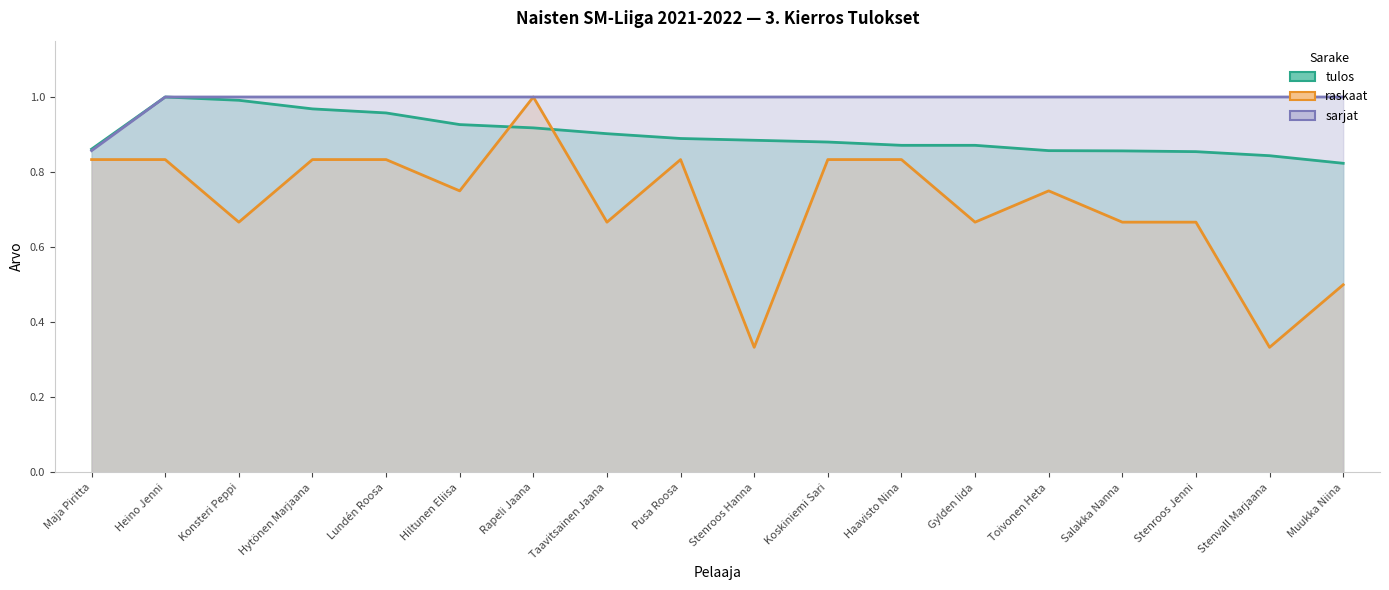

Reading right to left, transcribe all the data shown in this chart.

tulos: Muukka Niina=0.8	Stenvall Marjaana=0.8	Stenroos Jenni=0.9	Salakka Nanna=0.9	Toivonen Heta=0.9	Gylden Iida=0.9	Haavisto Nina=0.9	Koskiniemi Sari=0.9	Stenroos Hanna=0.9	Pusa Roosa=0.9	Taavitsainen Jaana=0.9	Rapeli Jaana=0.9	Hiltunen Eliisa=0.9	Lundén Roosa=1.0	Hytönen Marjaana=1.0	Konsteri Peppi=1.0	Heino Jenni=1.0	Maja Piritta=0.9
raskaat: Muukka Niina=0.5	Stenvall Marjaana=0.3	Stenroos Jenni=0.7	Salakka Nanna=0.7	Toivonen Heta=0.8	Gylden Iida=0.7	Haavisto Nina=0.8	Koskiniemi Sari=0.8	Stenroos Hanna=0.3	Pusa Roosa=0.8	Taavitsainen Jaana=0.7	Rapeli Jaana=1.0	Hiltunen Eliisa=0.8	Lundén Roosa=0.8	Hytönen Marjaana=0.8	Konsteri Peppi=0.7	Heino Jenni=0.8	Maja Piritta=0.8
sarjat: Muukka Niina=1.0	Stenvall Marjaana=1.0	Stenroos Jenni=1.0	Salakka Nanna=1.0	Toivonen Heta=1.0	Gylden Iida=1.0	Haavisto Nina=1.0	Koskiniemi Sari=1.0	Stenroos Hanna=1.0	Pusa Roosa=1.0	Taavitsainen Jaana=1.0	Rapeli Jaana=1.0	Hiltunen Eliisa=1.0	Lundén Roosa=1.0	Hytönen Marjaana=1.0	Konsteri Peppi=1.0	Heino Jenni=1.0	Maja Piritta=0.9